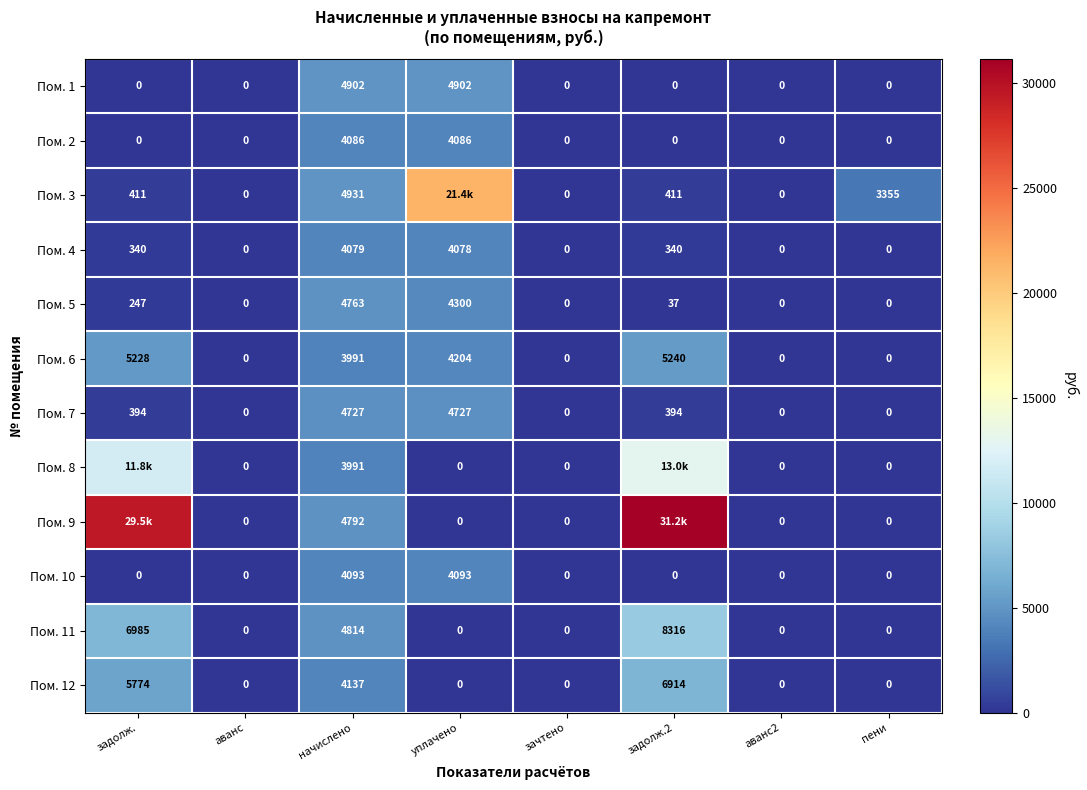

Count the number of categories in the chart.

8